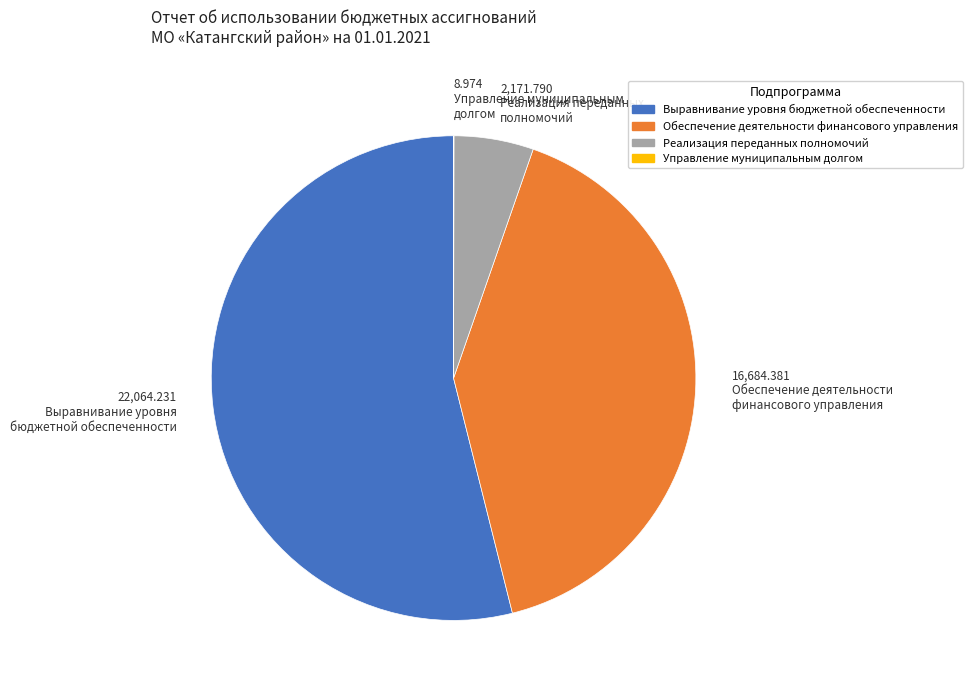

What is the largest slice in the pie chart?

Выравнивание уровня бюджетной обеспеченности